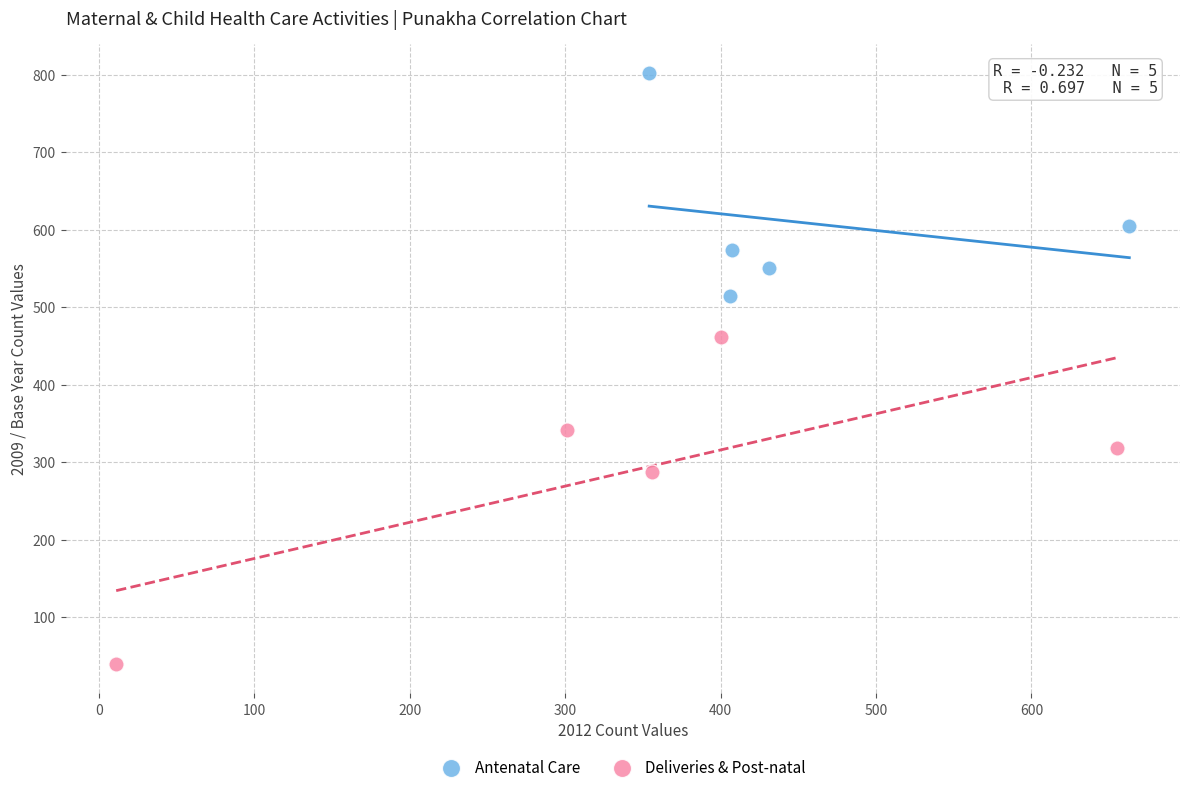

Which series has the largest Y range (max minus min)?

Deliveries & Post-natal